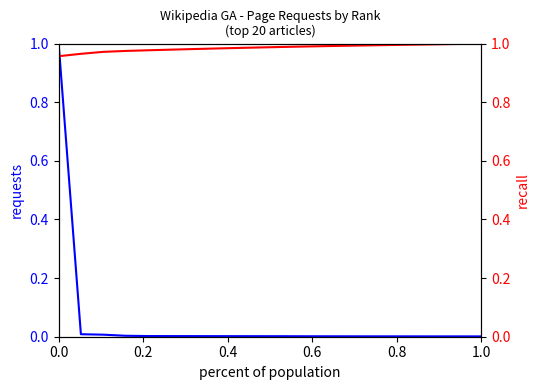

Does the chart display data point markers on the line(s)?

No